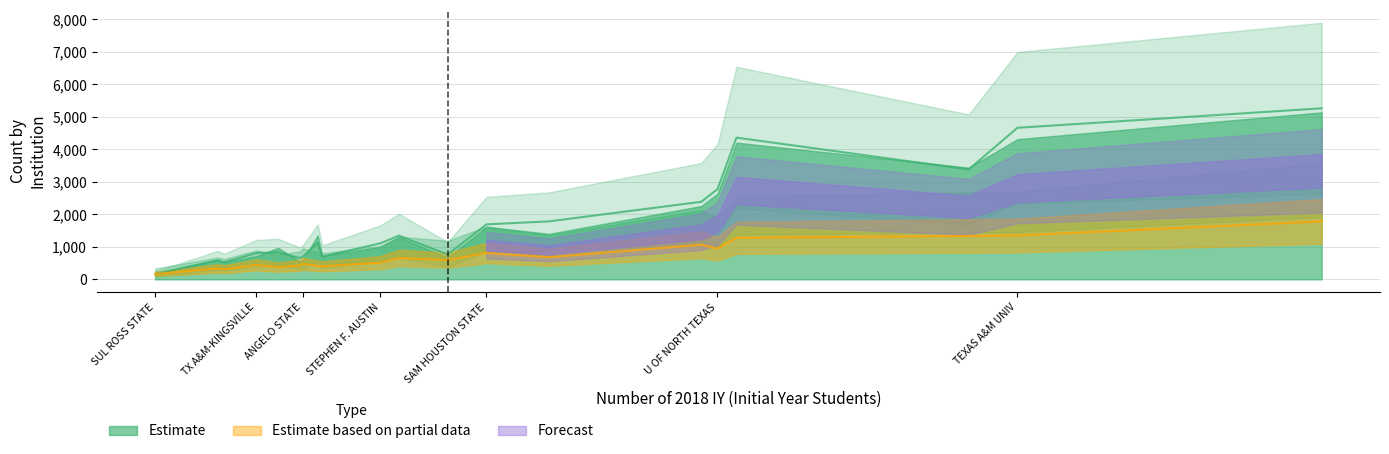

What is the difference between the Number of 2019 RY values at ANGELO STATE and SAM HOUSTON STATE?

991